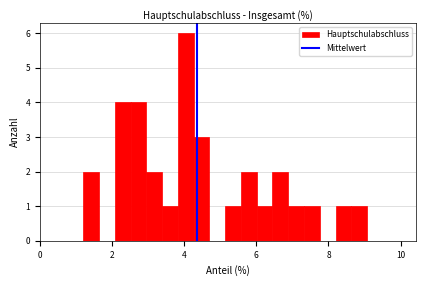

Read against the x-axis, roughly where is the centre of the tallest bar?

4.0